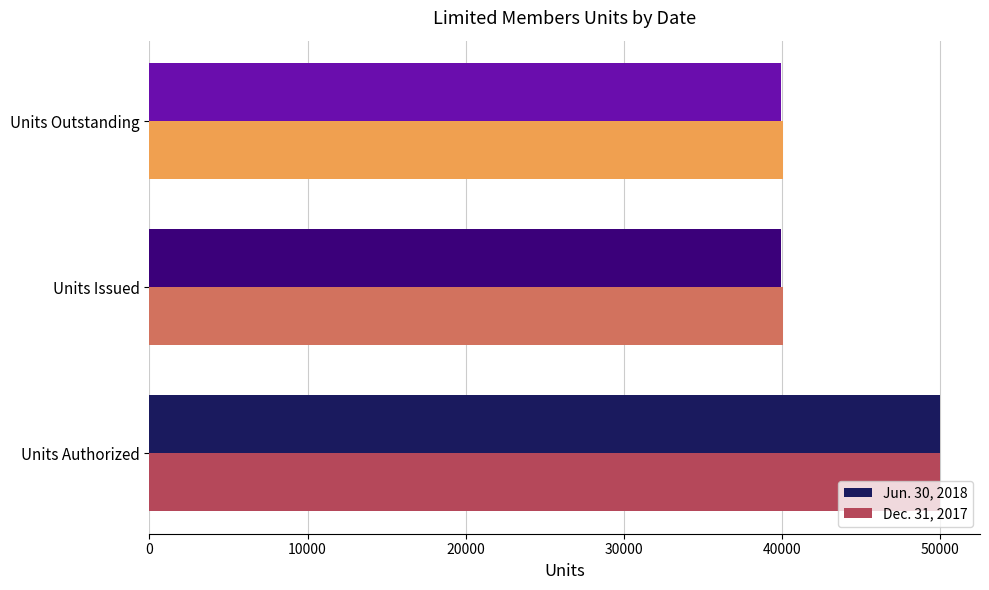

Count the number of data series in this chart.

2